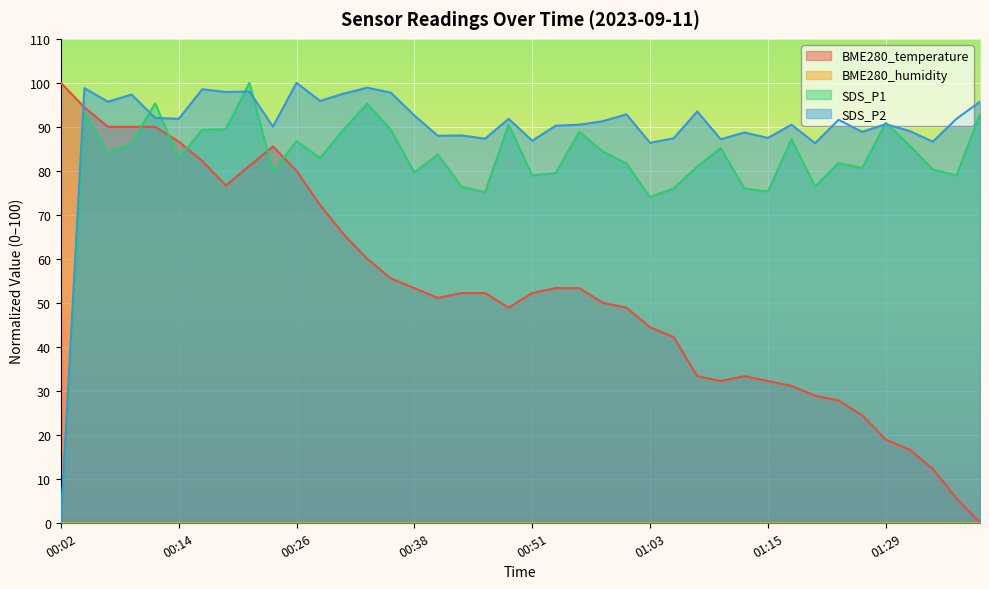

Which series has the largest total across all categories?

SDS_P2